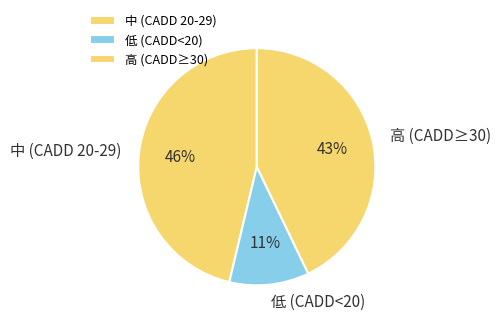

Combined, do 中 (CADD 20-29) and 高 (CADD≥30) account for over 50%?

Yes